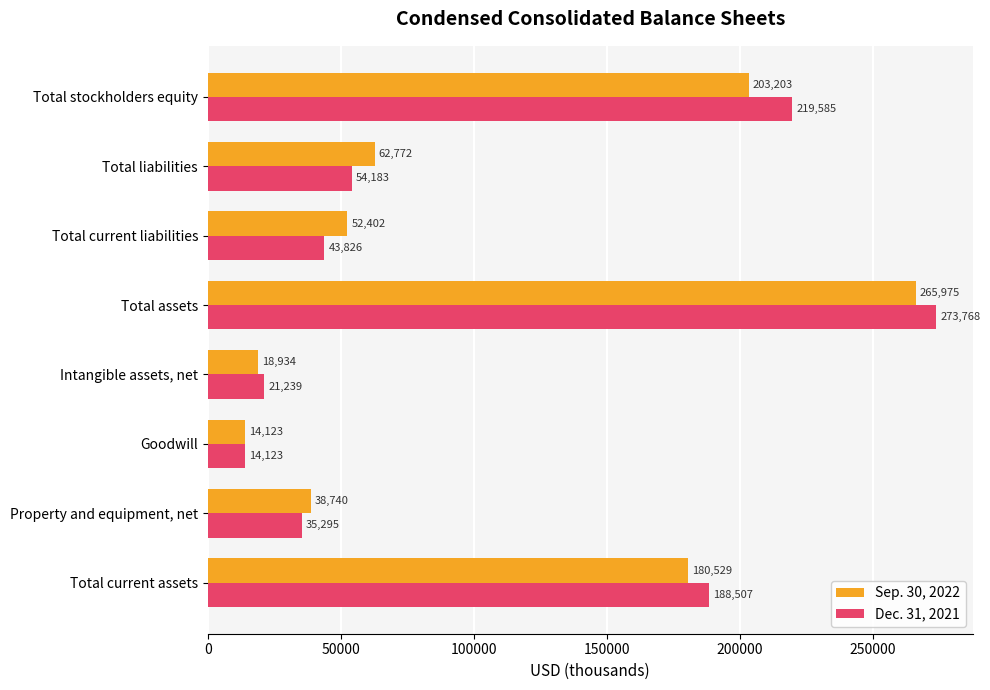

The Dec. 31, 2021 series shows 188507 at Total current assets. True or false?

True